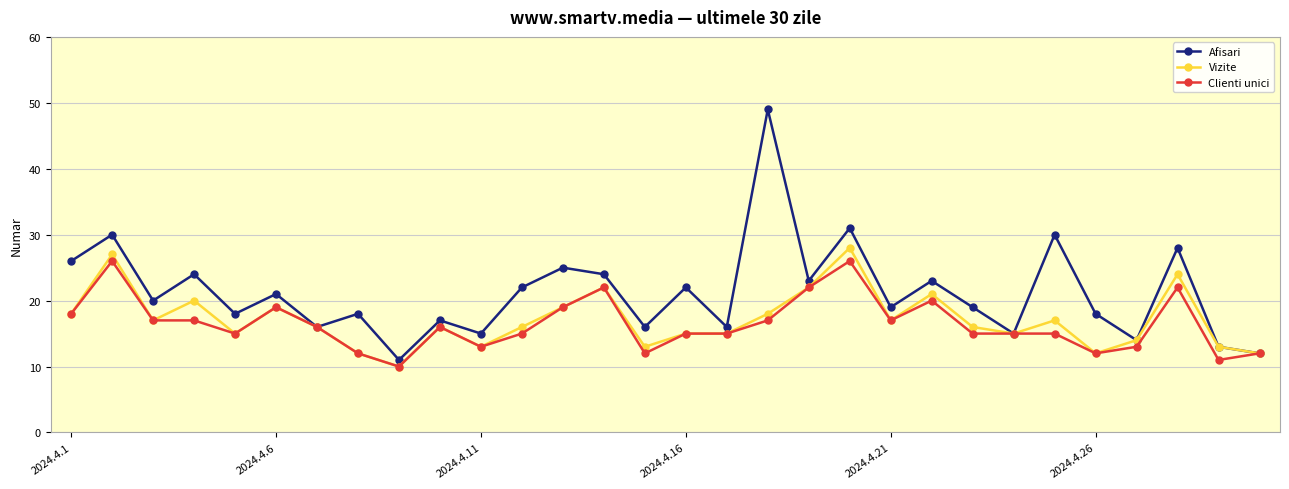

What is the value of the Afisari point at the 7th from the left?

16